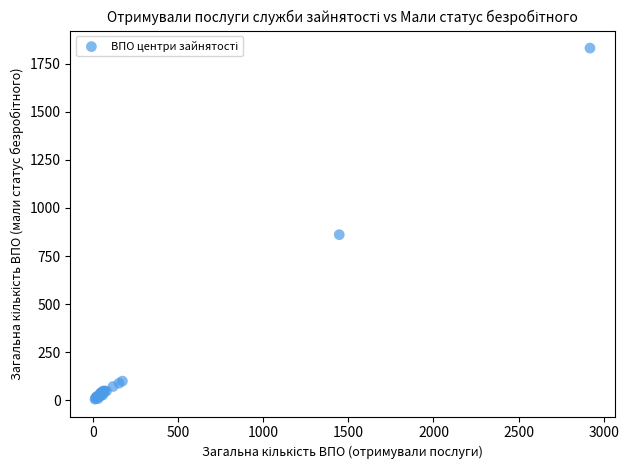

What Y value in the scatter plot is closest to 918?

861